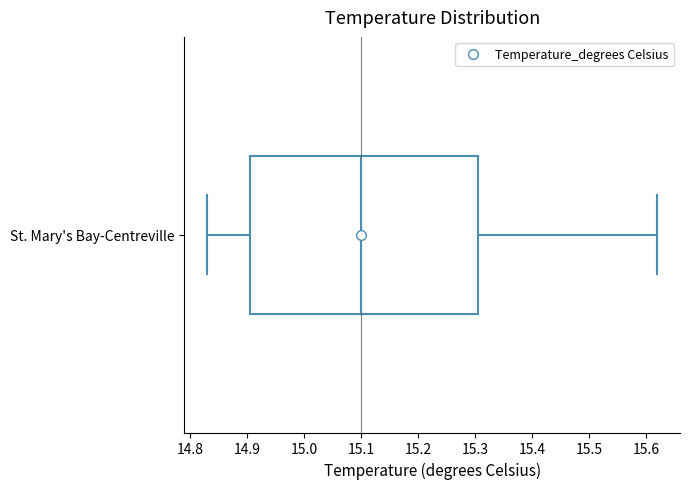

Transcribe this box plot: give where the median line is, the range the box spans, and where the two whiskers end, as read against the x-axis. The values are not printed on the chart, so give them approximately, as read against the axis.

median 15.10, box 14.91 to 15.31, whiskers 14.83 to 15.62